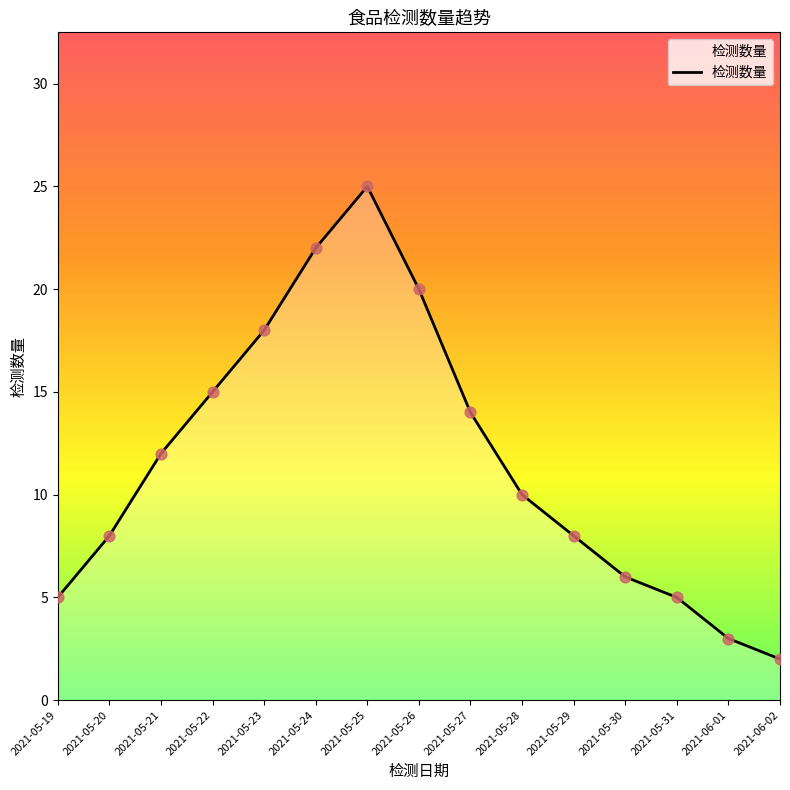

What is the change in value from 2021-05-31 to 2021-06-02?

-3